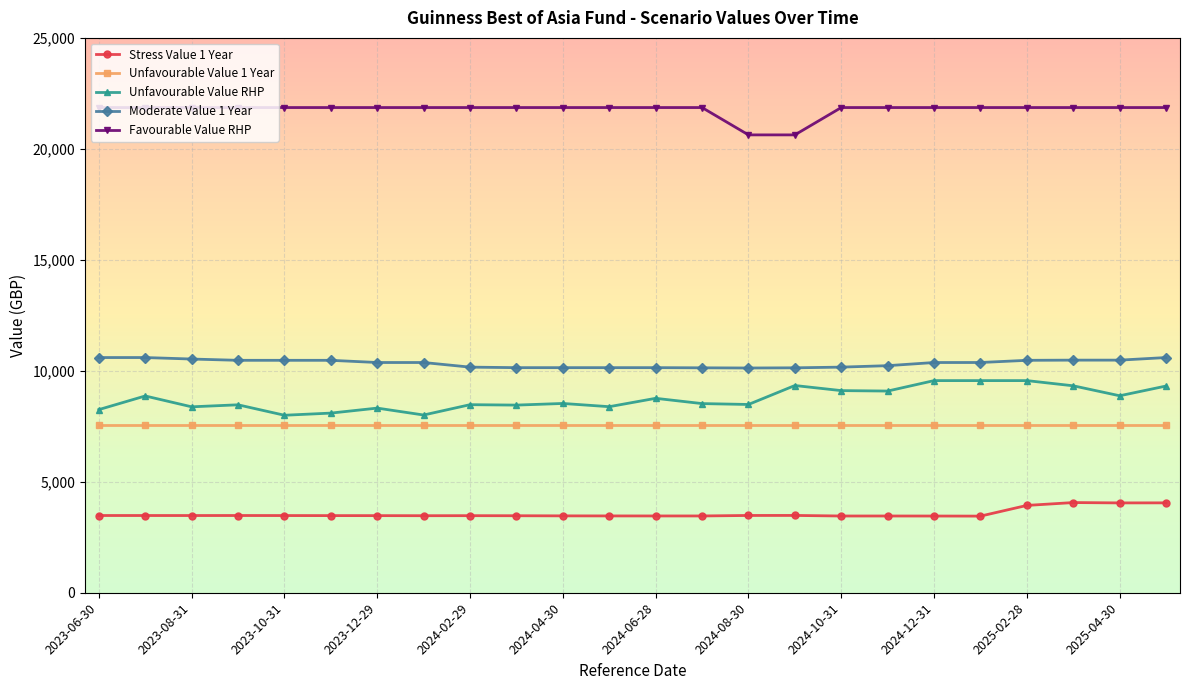

What is the value of the Unfavourable Value RHP point at the 9th from the left?

8473.5